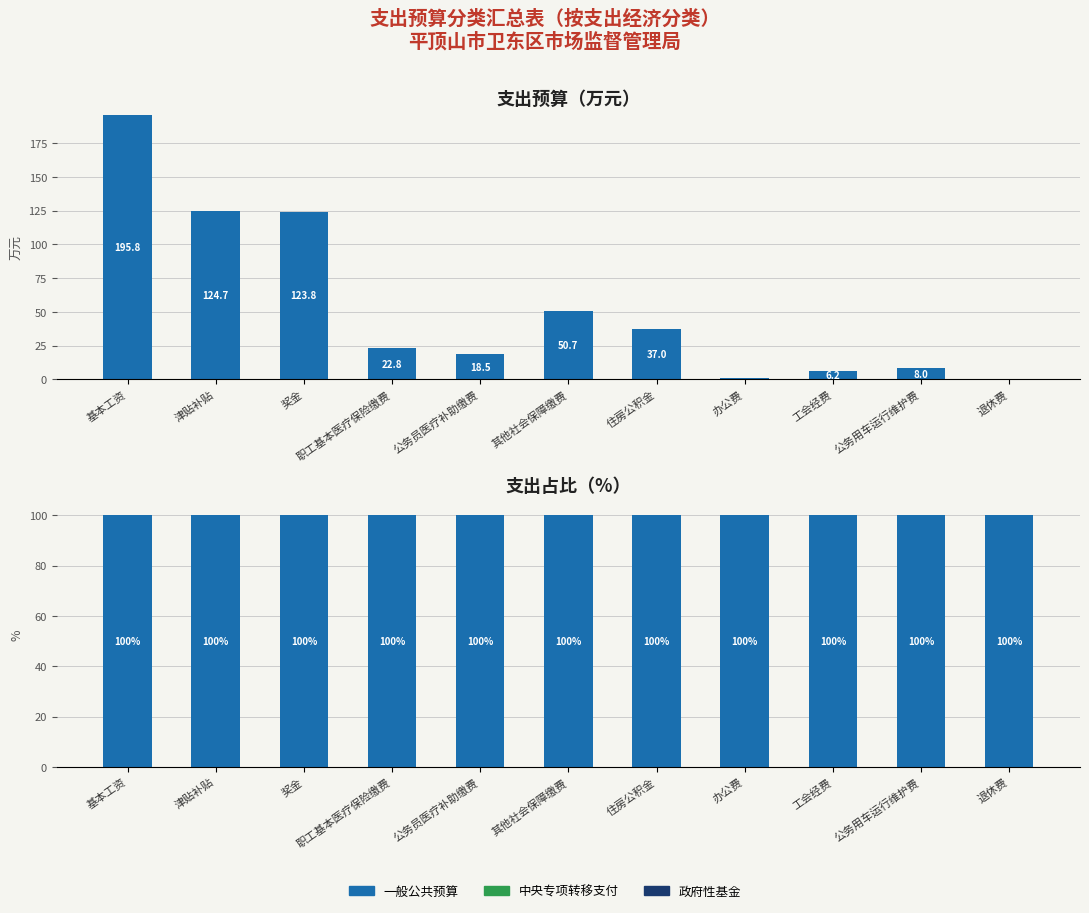

The value of 政府性基金 at 职工基本医疗保险缴费 is 0. True or false?

True